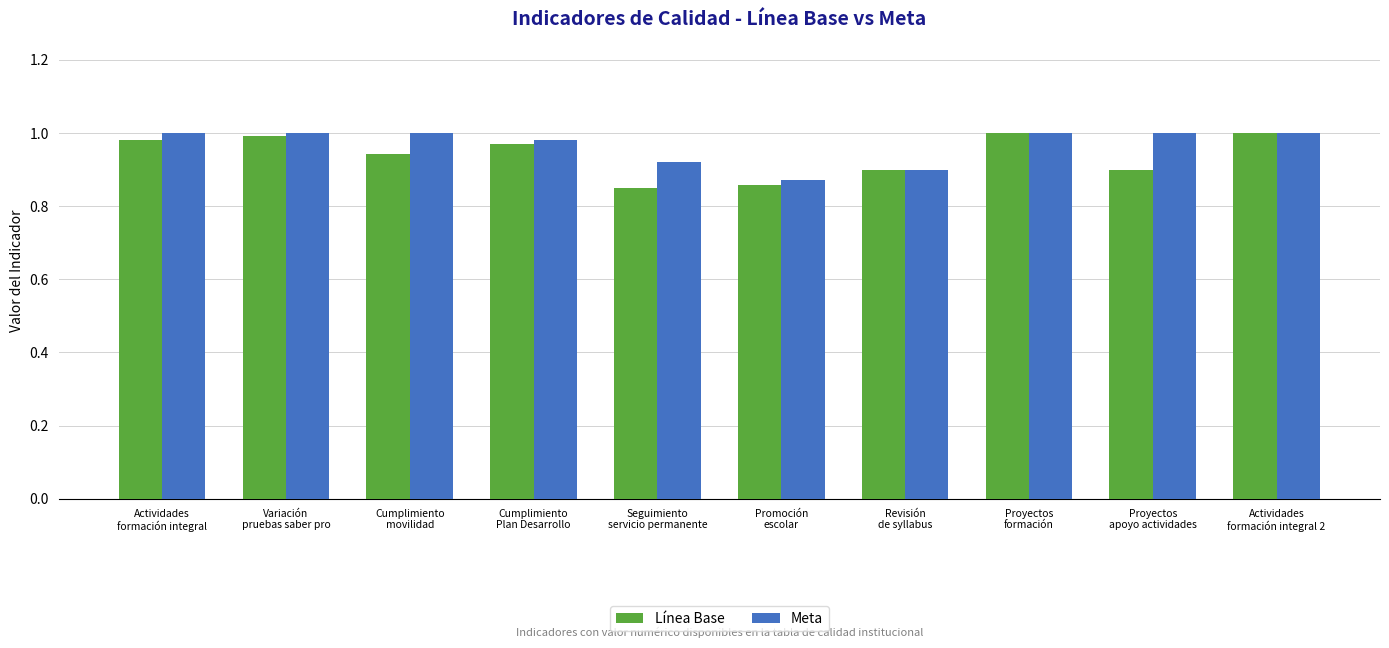

At how many categories does at least one series exceed 0?

10